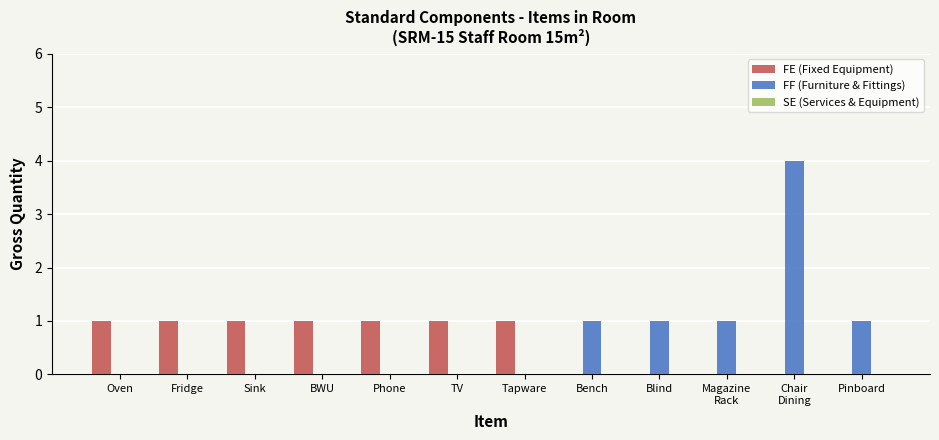

What is the sum of all FE (Fixed Equipment) values?

7